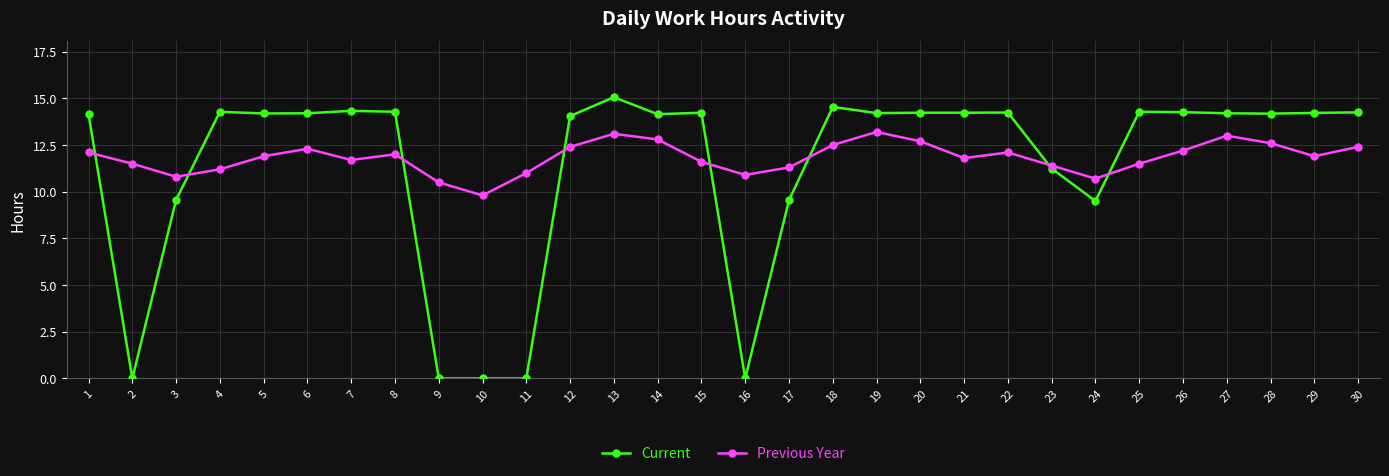

At which label does Current first exceed 14?

1